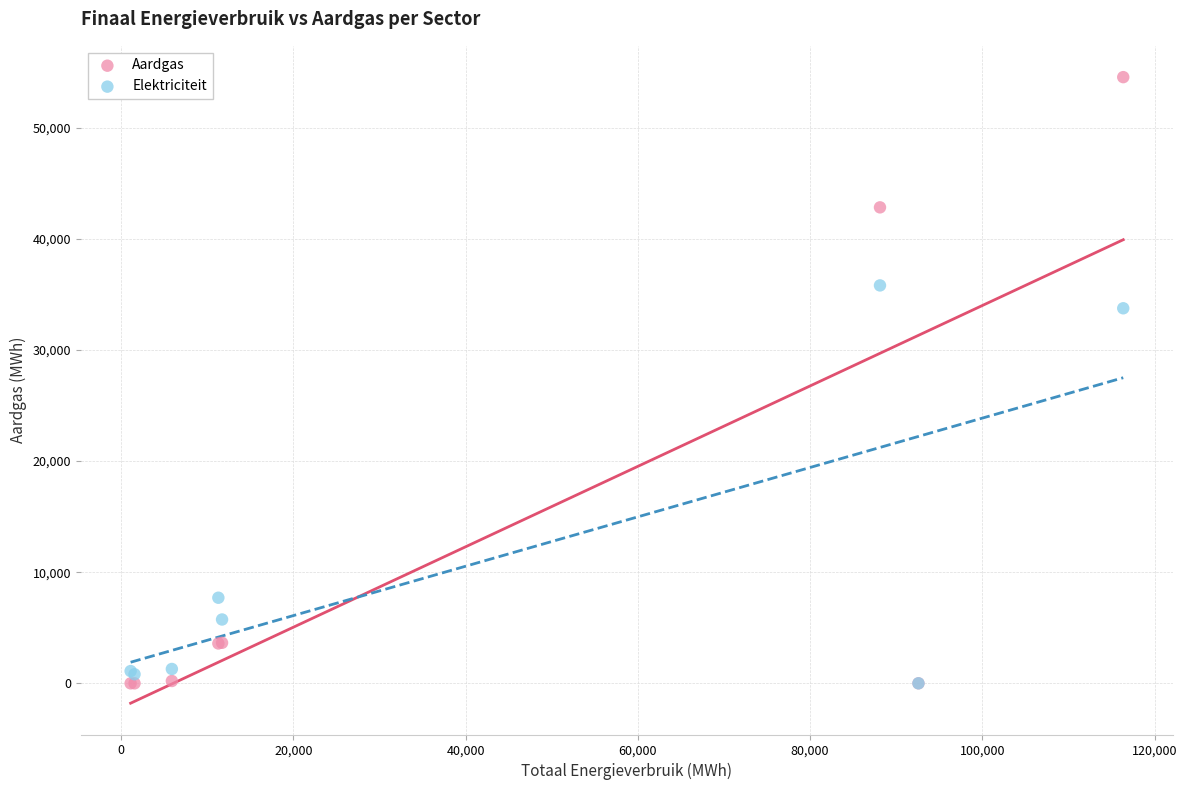

In the Elektriciteit series, what Y value is closest to 17903?

7703.3